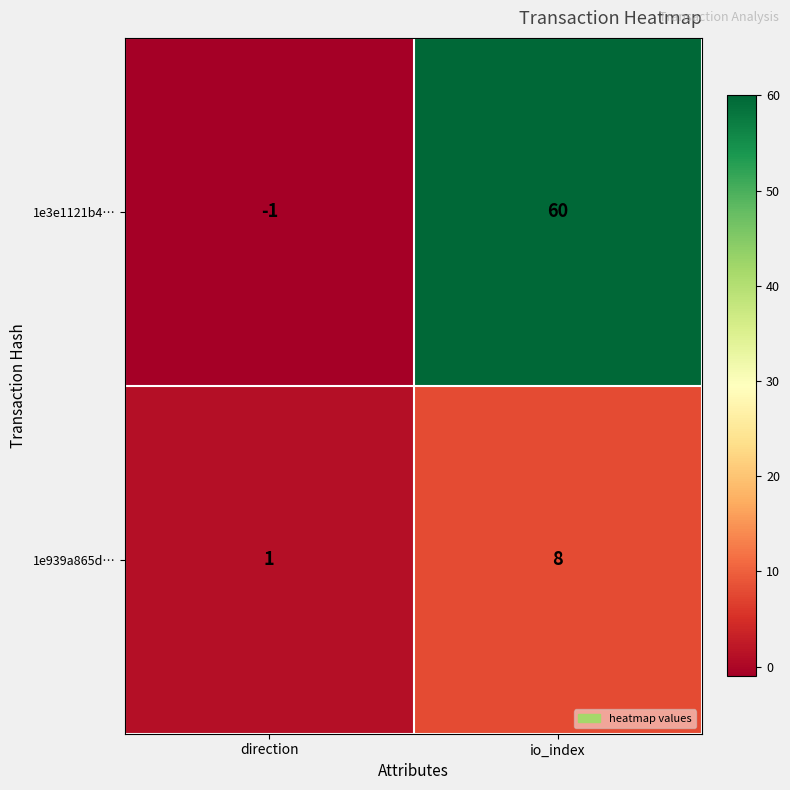

What is the sum of all 1e3e1121b4… values?

59